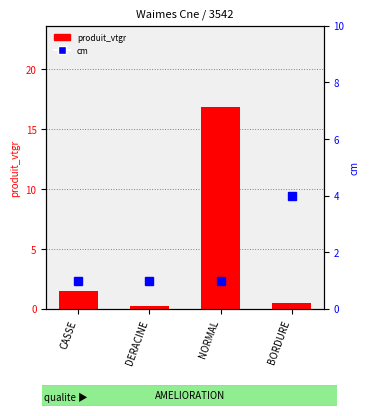

What is the minimum value for cm?

1.0